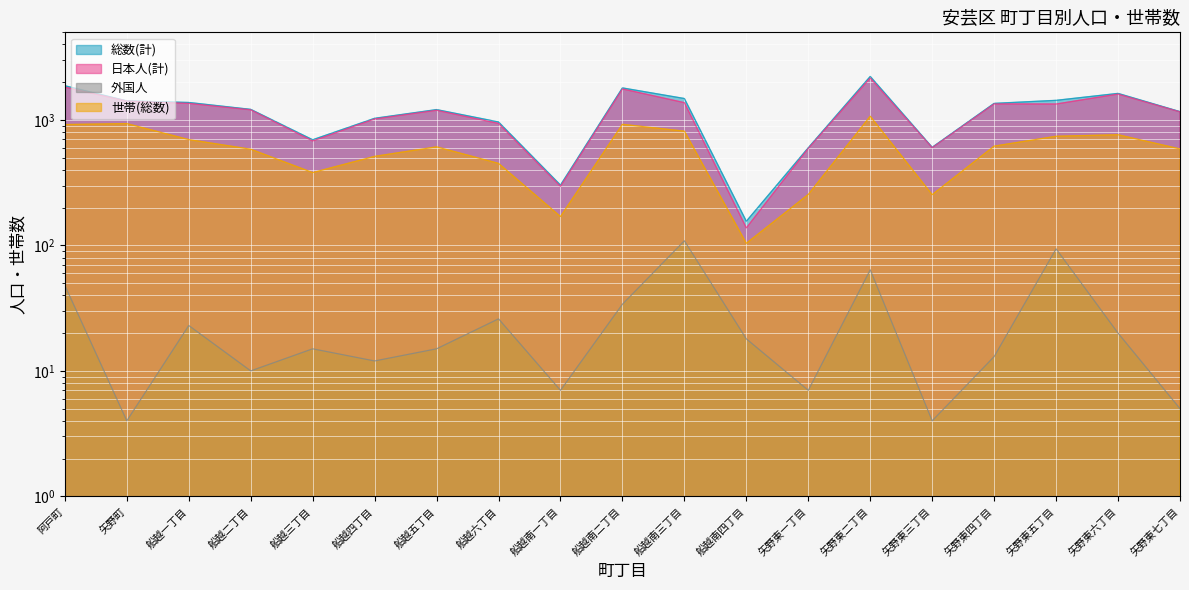

What is the total value across all series at 船越三丁目?

1773